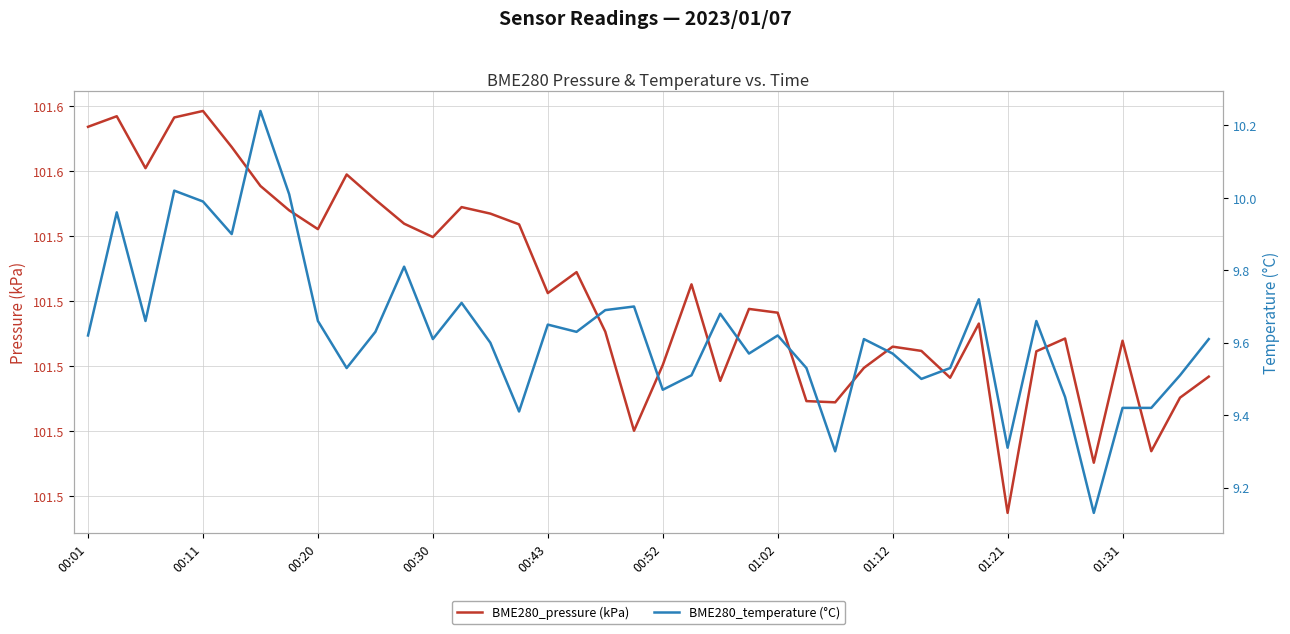

True or false: BME280_temperature (°C) and BME280_pressure (kPa) intersect in this chart.

False